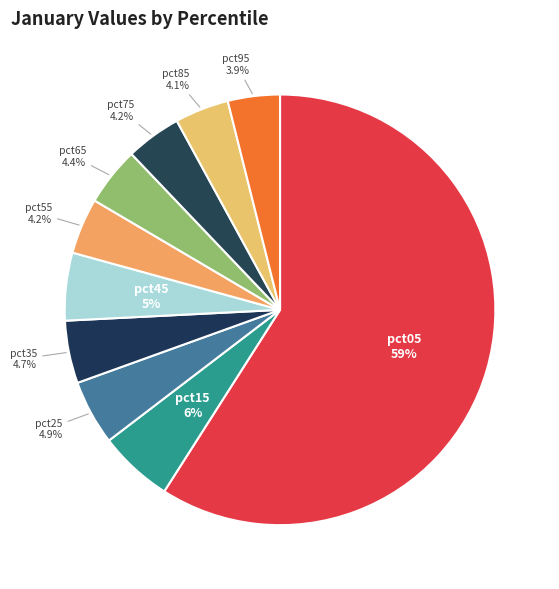

Count the number of slices in the pie.

10